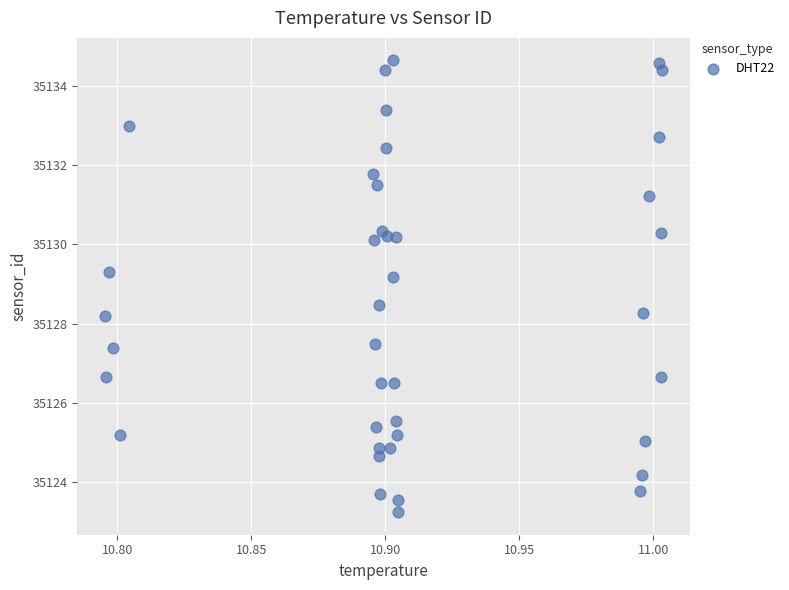

What is the range of Y values (max minus min)?

11.4